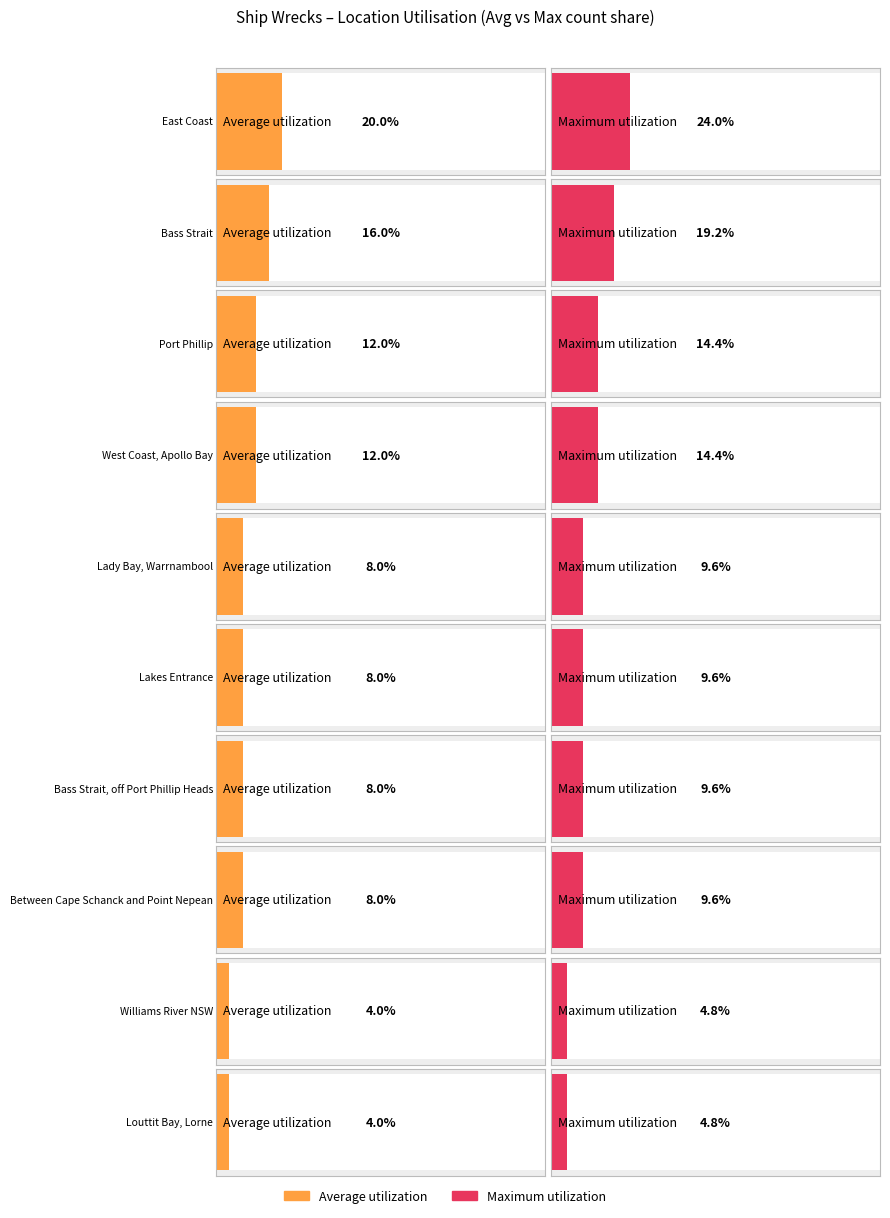

List the labels in order of value, largest first.

East Coast, Bass Strait, Port Phillip, West Coast, Apollo Bay, Lady Bay, Warrnambool, Lakes Entrance, Bass Strait, off Port Phillip Heads, Between Cape Schanck and Point Nepean, Williams River NSW, Louttit Bay, Lorne